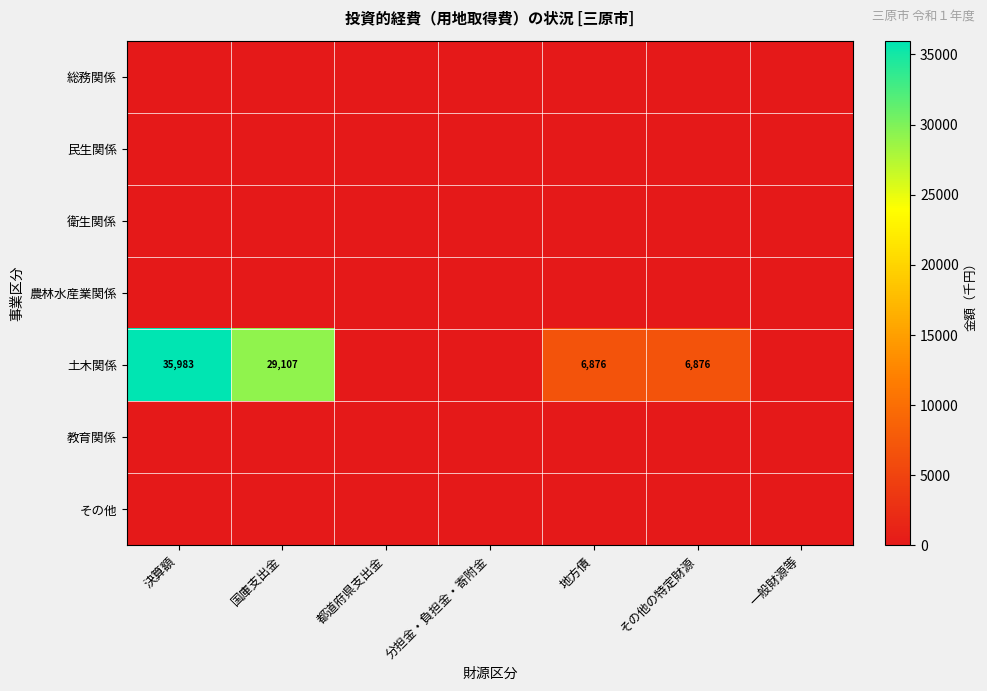

Is it true that 衛生関係 equals 0 at 決算額?

True